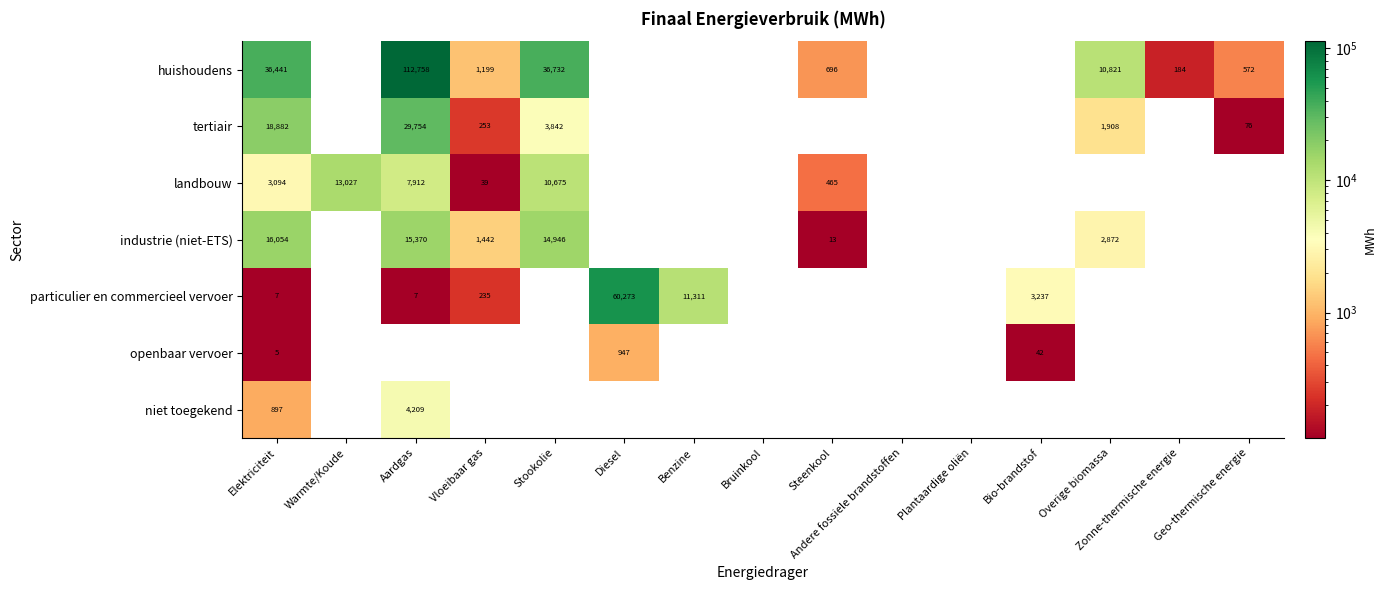

True or false: industrie (niet-ETS) has a value of 652 at Vloeibaar gas.

False